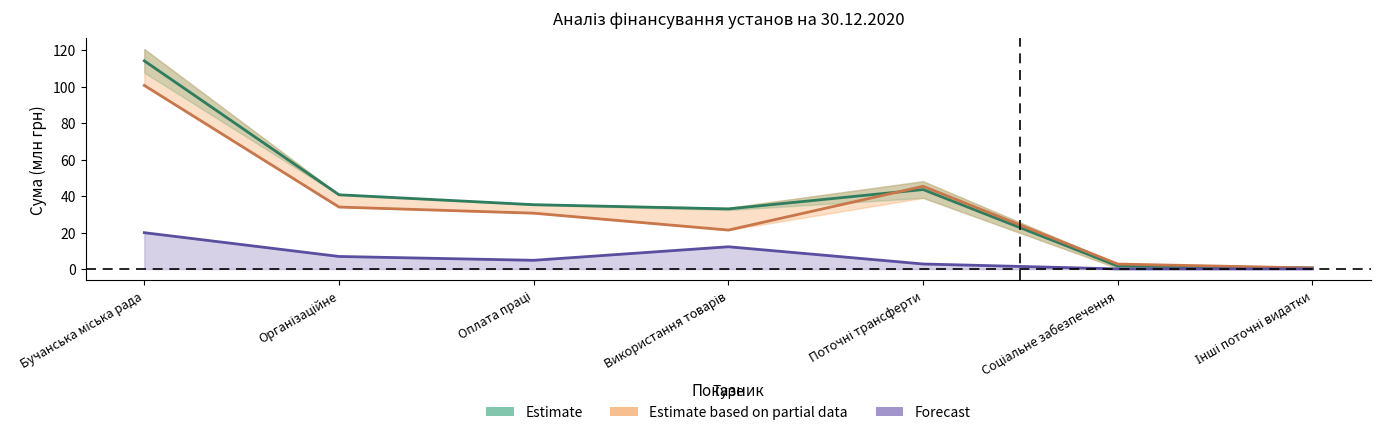

Which category has the highest value in the План на рік з урахуванням змін series?

Бучанська міська рада